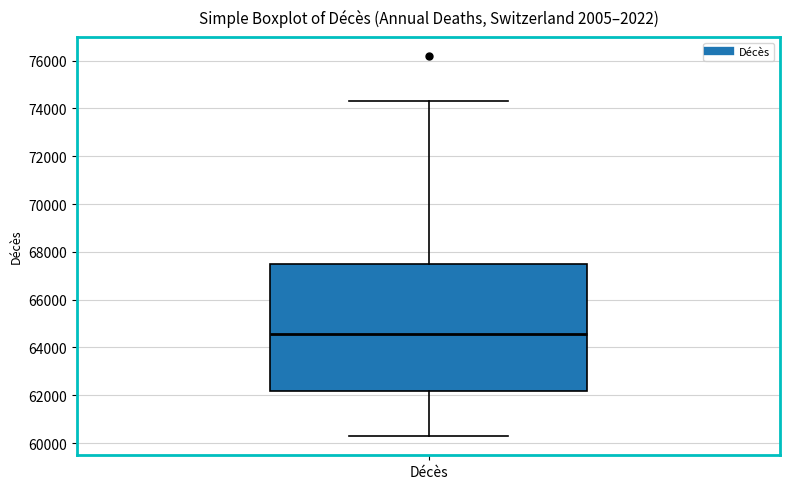

Where does the median line of the box for Décès sit on the y-axis? The values are not printed on the chart, so give them approximately, as read against the axis.

64600